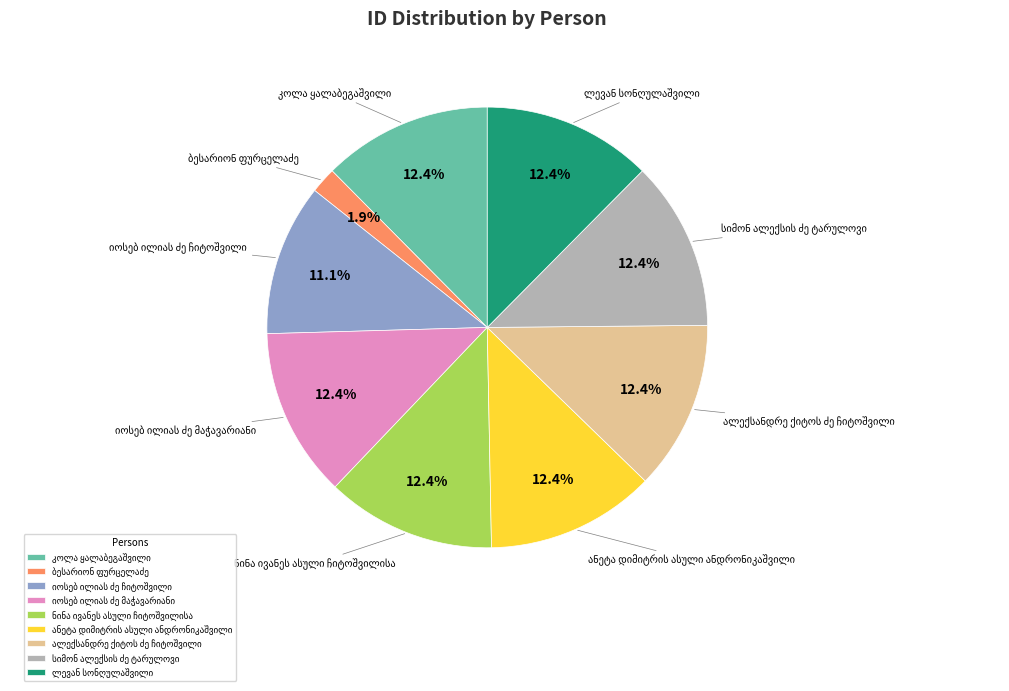

Is there a majority slice in this chart?

No